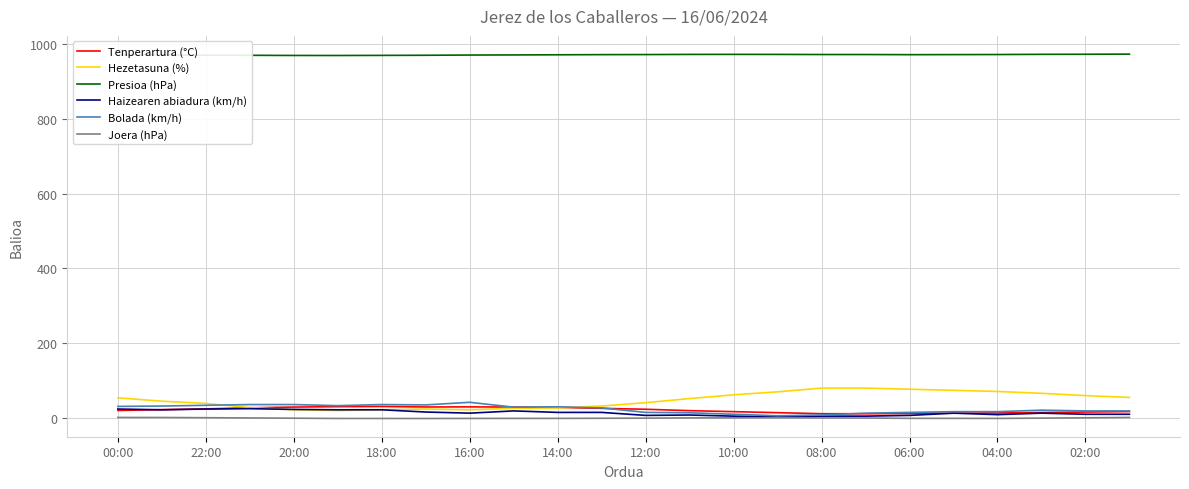

What is the greatest value displayed?

972.7